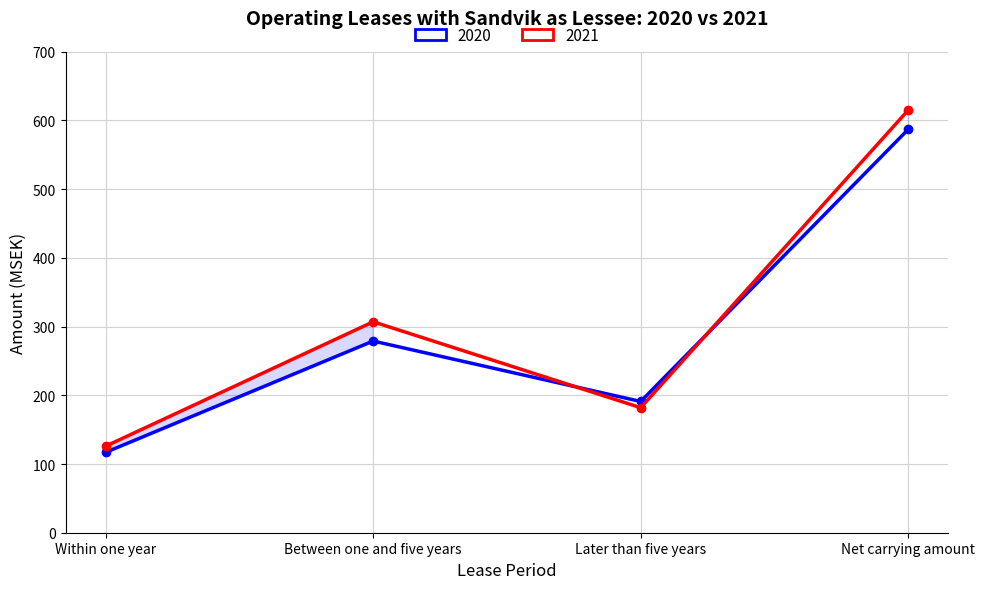

Does the chart have visible grid lines?

Yes